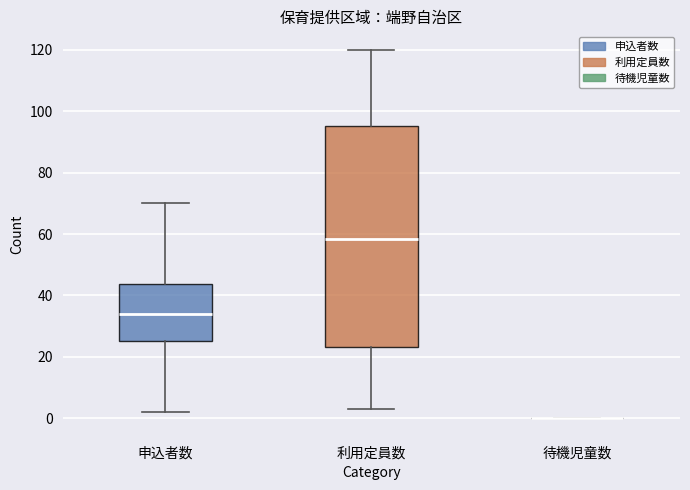

Where does the median line of the box for 利用定員数 sit on the y-axis? The values are not printed on the chart, so give them approximately, as read against the axis.

58